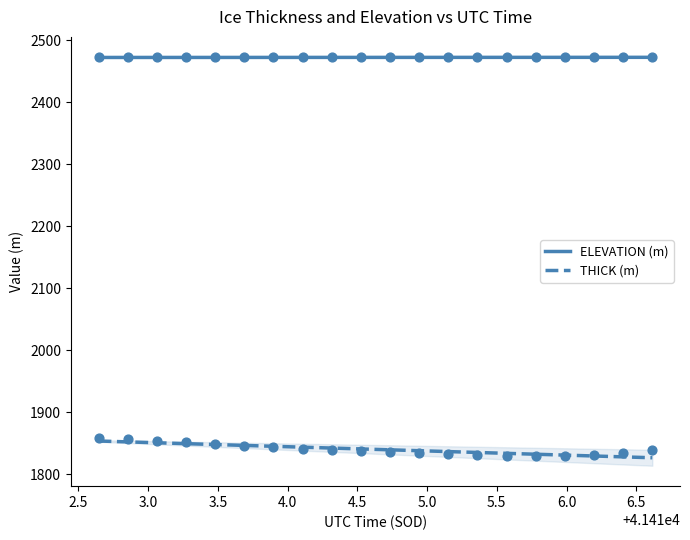

Which series contains the highest Y value?

ELEVATION